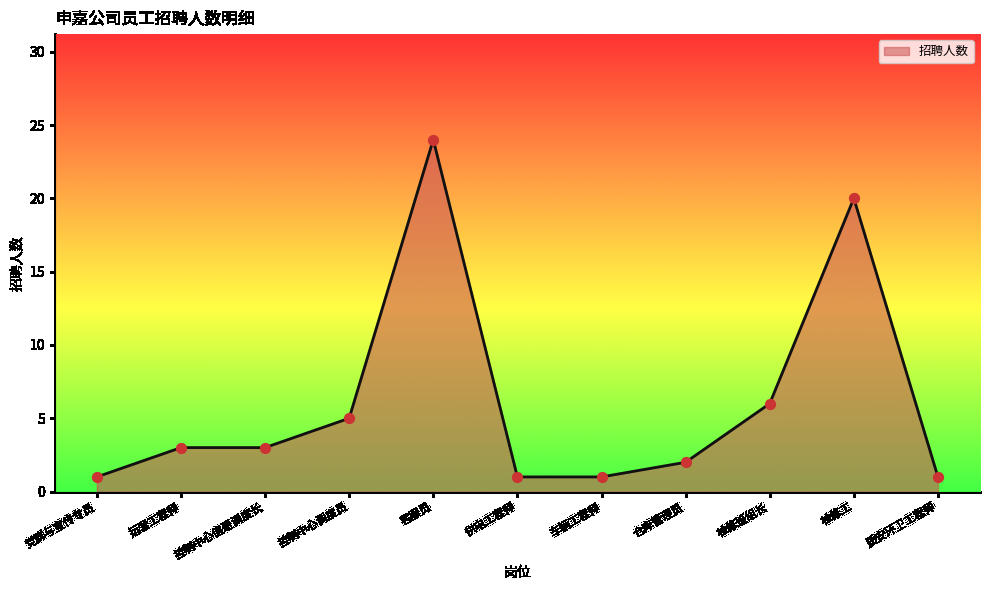

What is the change in value from 党群与宣传专员 to 仓库管理员?

+1